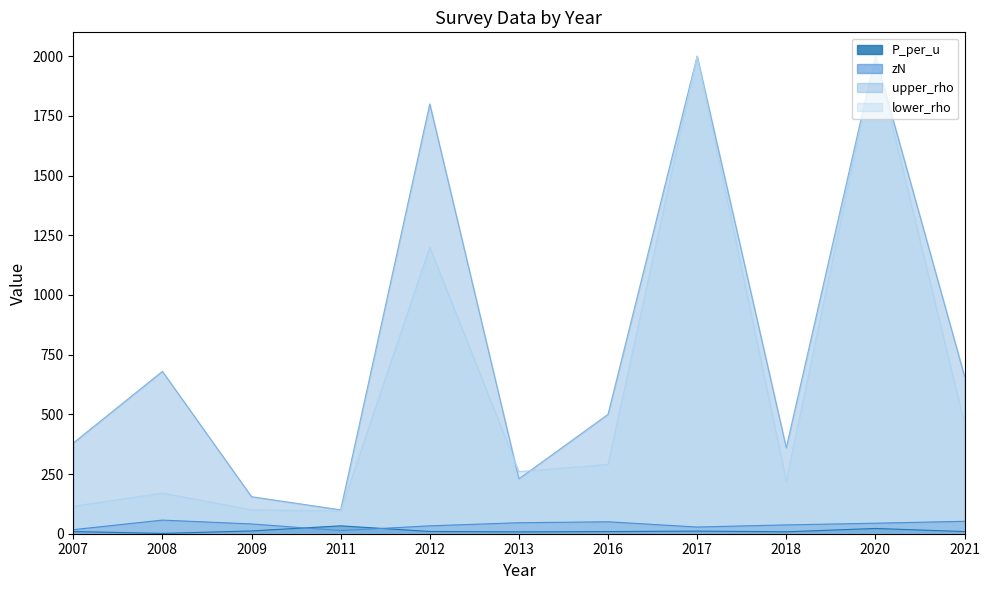

What are all the series names shown in the legend?

P_per_u, zN, upper_rho, lower_rho